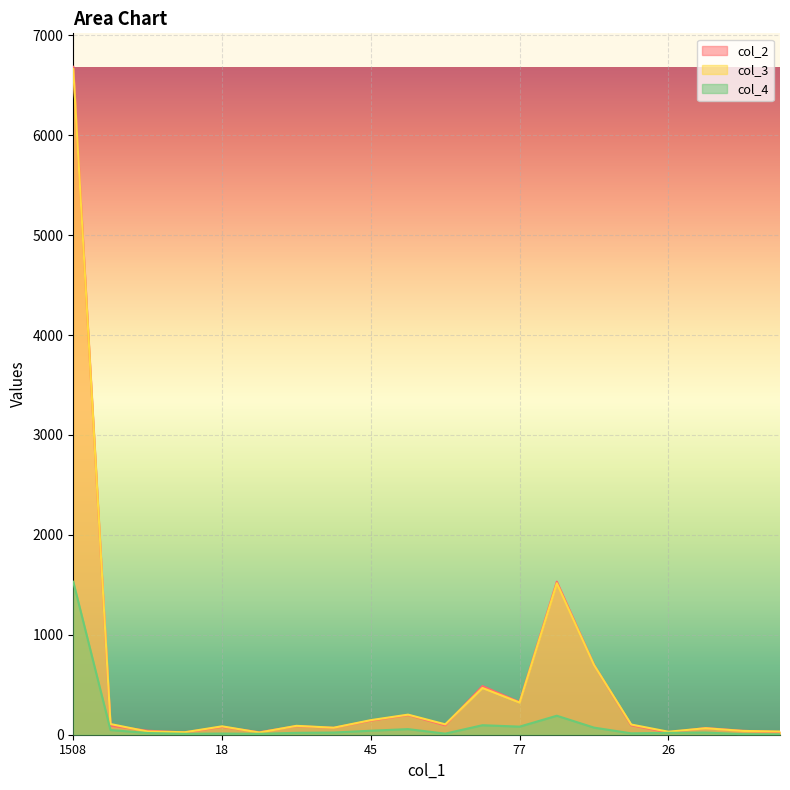

At which category is the sum across all series the highest?

1508